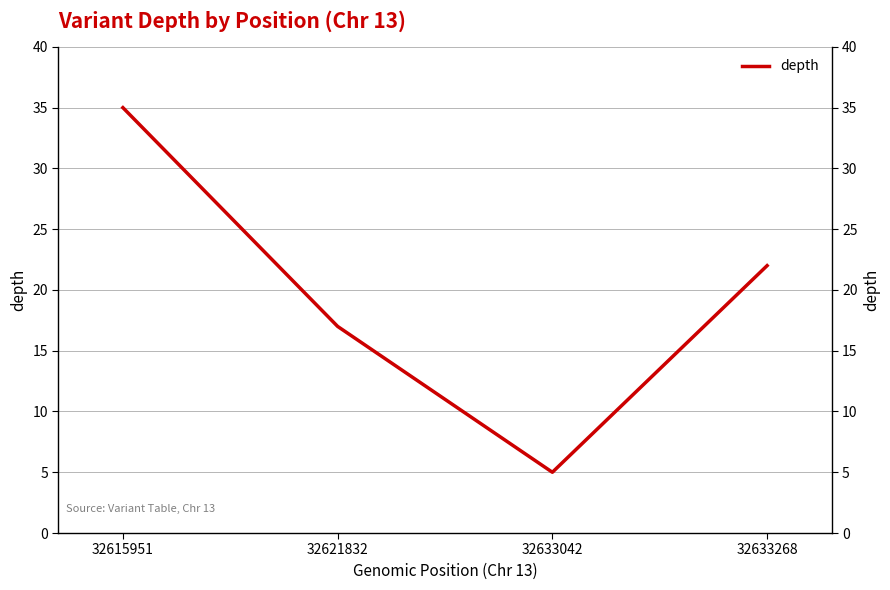

Which has a higher value, 32633268 or 32621832?

32633268